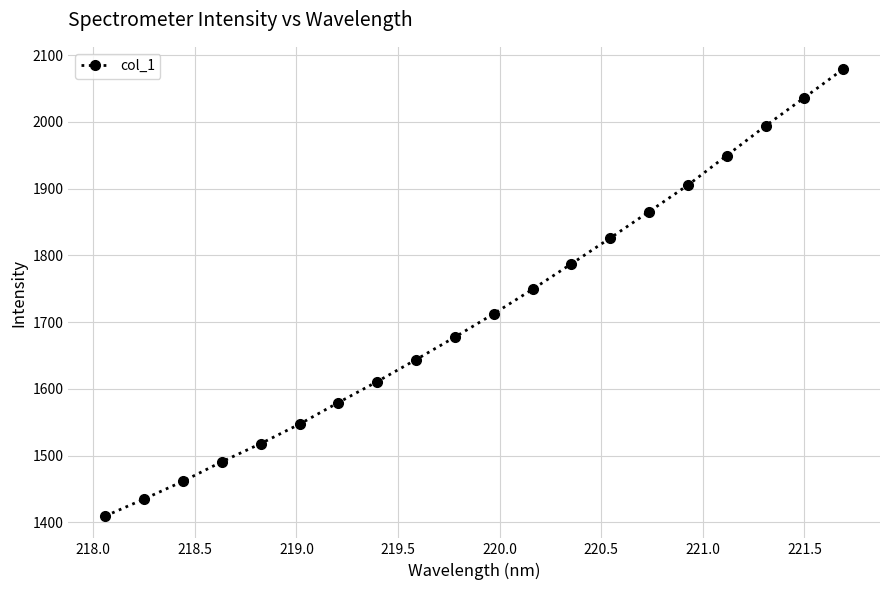

Is this an area chart (filled region under the line)?

No